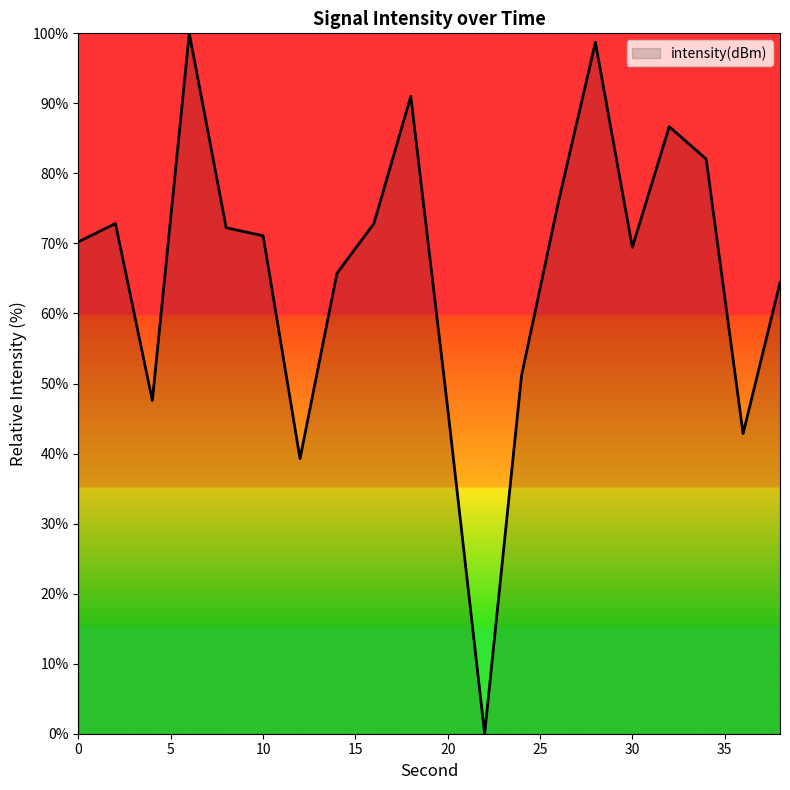

What is the difference between the maximum and minimum values?

100.0